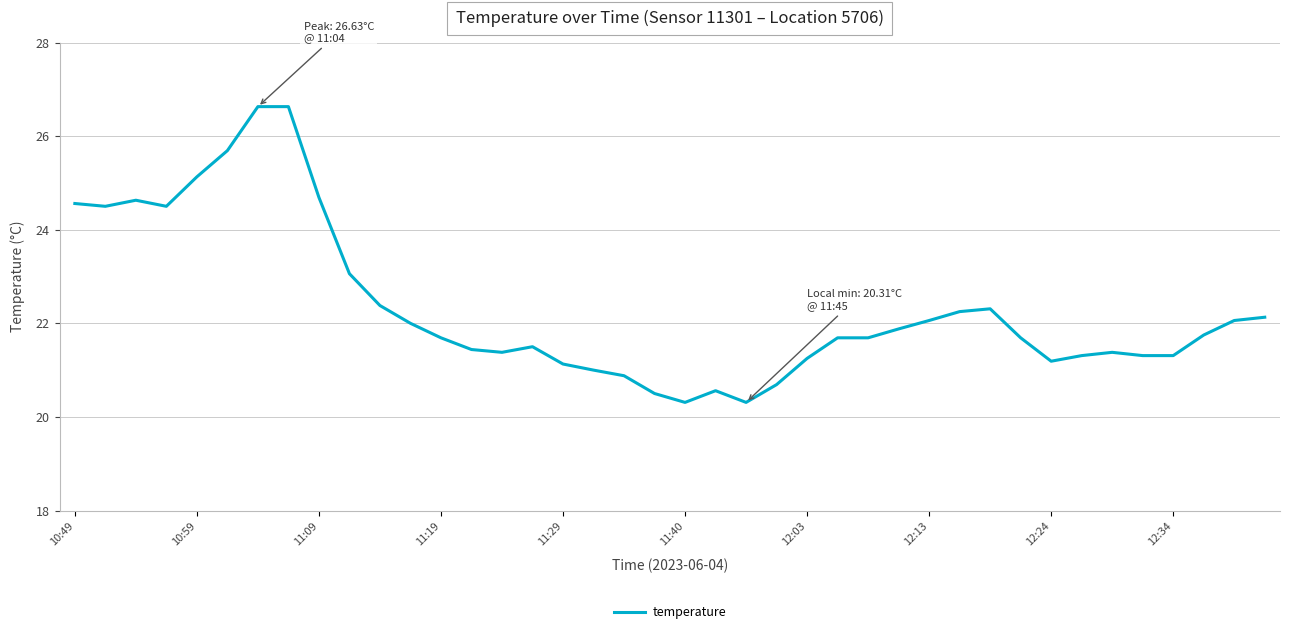

How many series are shown in this chart?

1